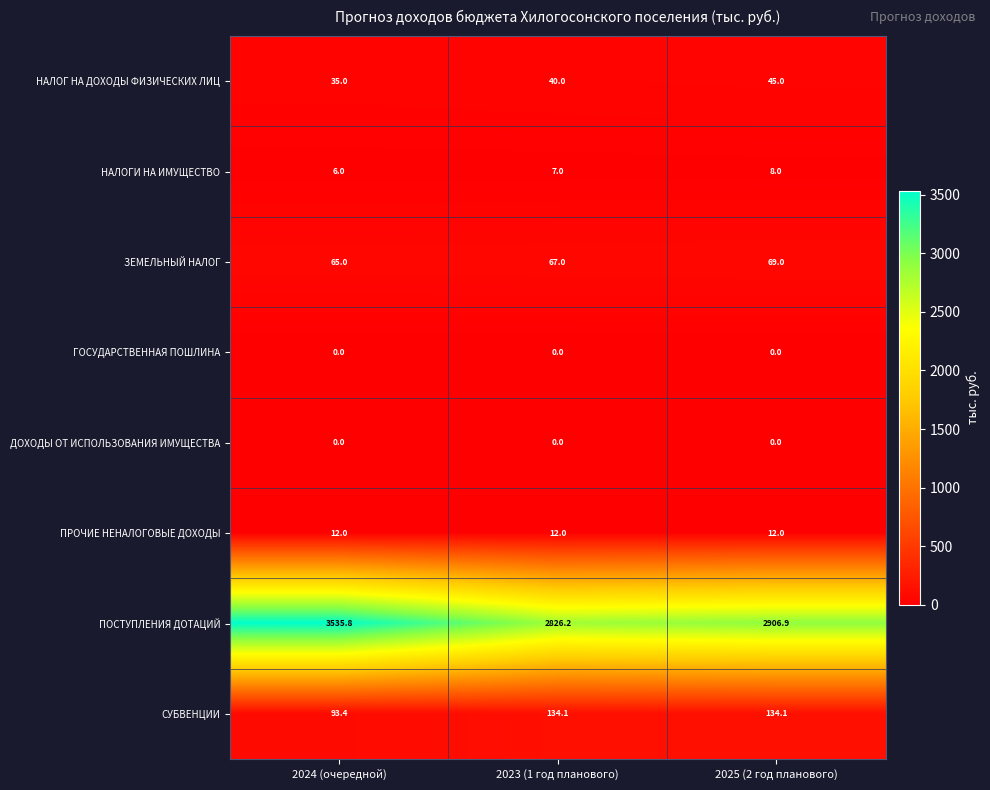

Read the ПОСТУПЛЕНИЯ ДОТАЦИЙ value at 2025 (2 год планового).

2906.9